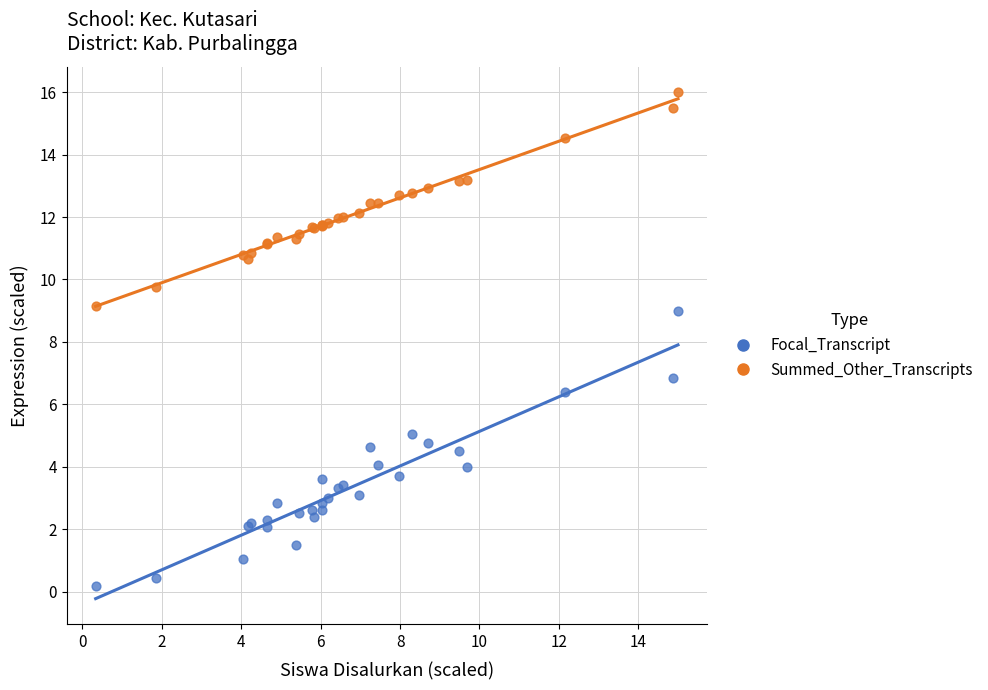

Which series contains the highest Y value?

Summed_Other_Transcripts